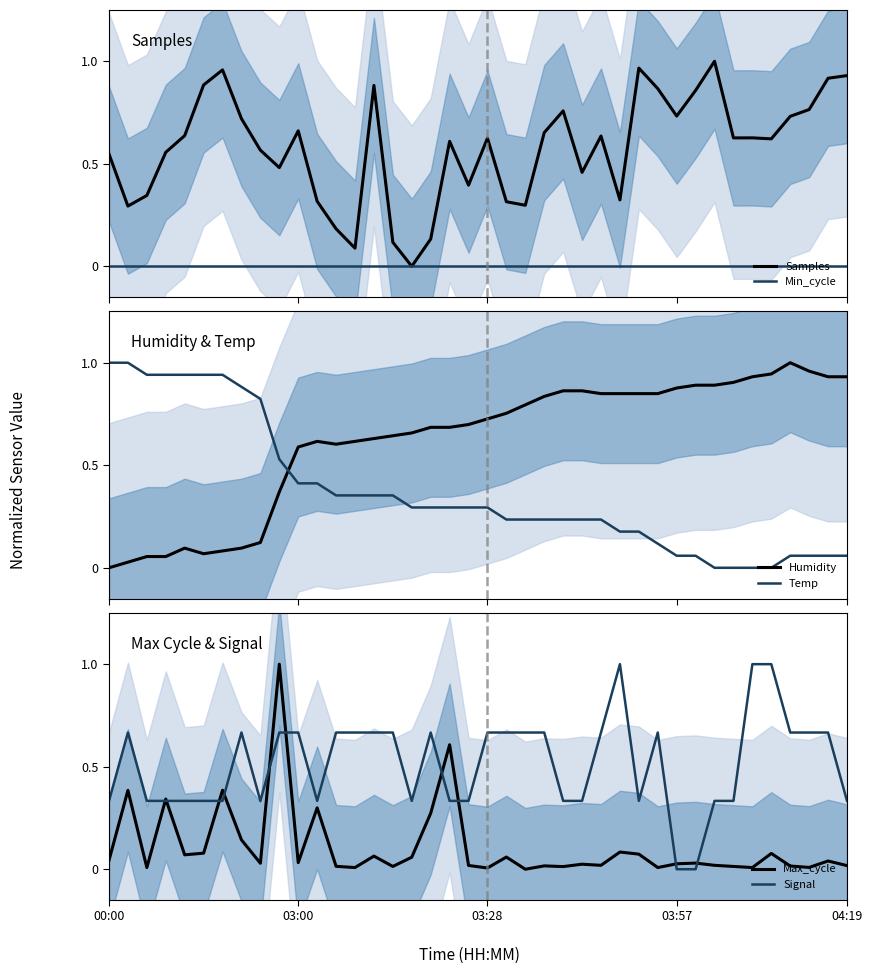

What is the difference between the maximum and minimum values in the Signal series?

1.0